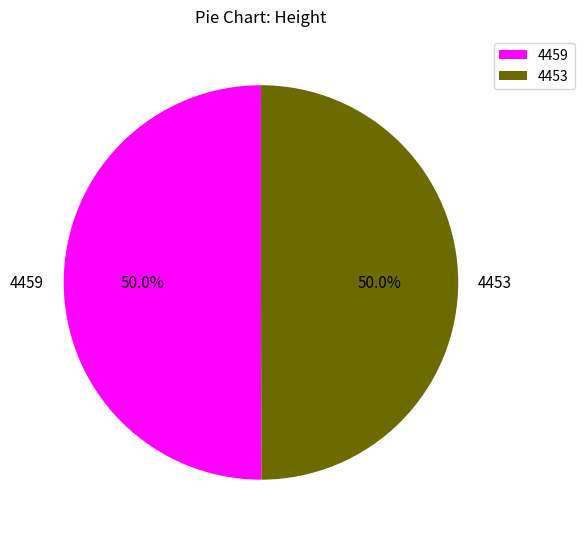

What is the ratio of the value at 4453 to the value at 4459?

1.0